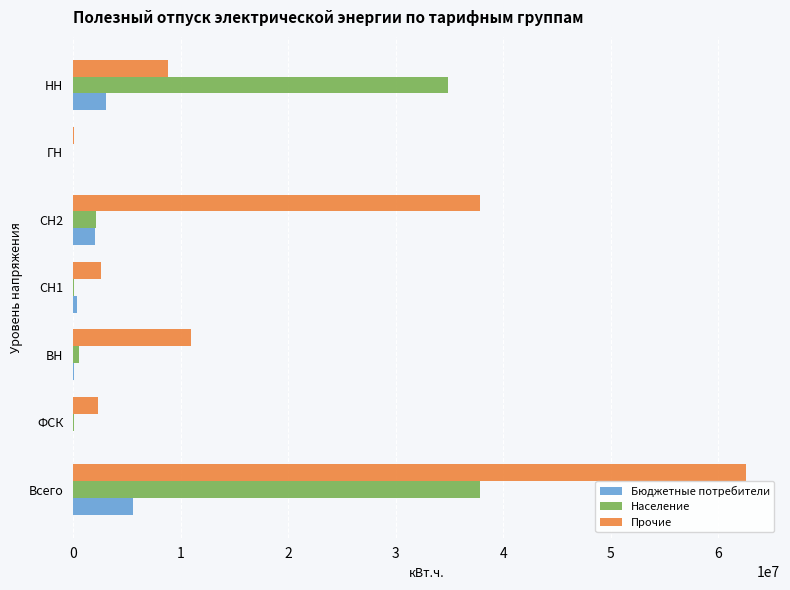

Is the value of Население at Всего greater than the value of Прочие at СН1?

Yes